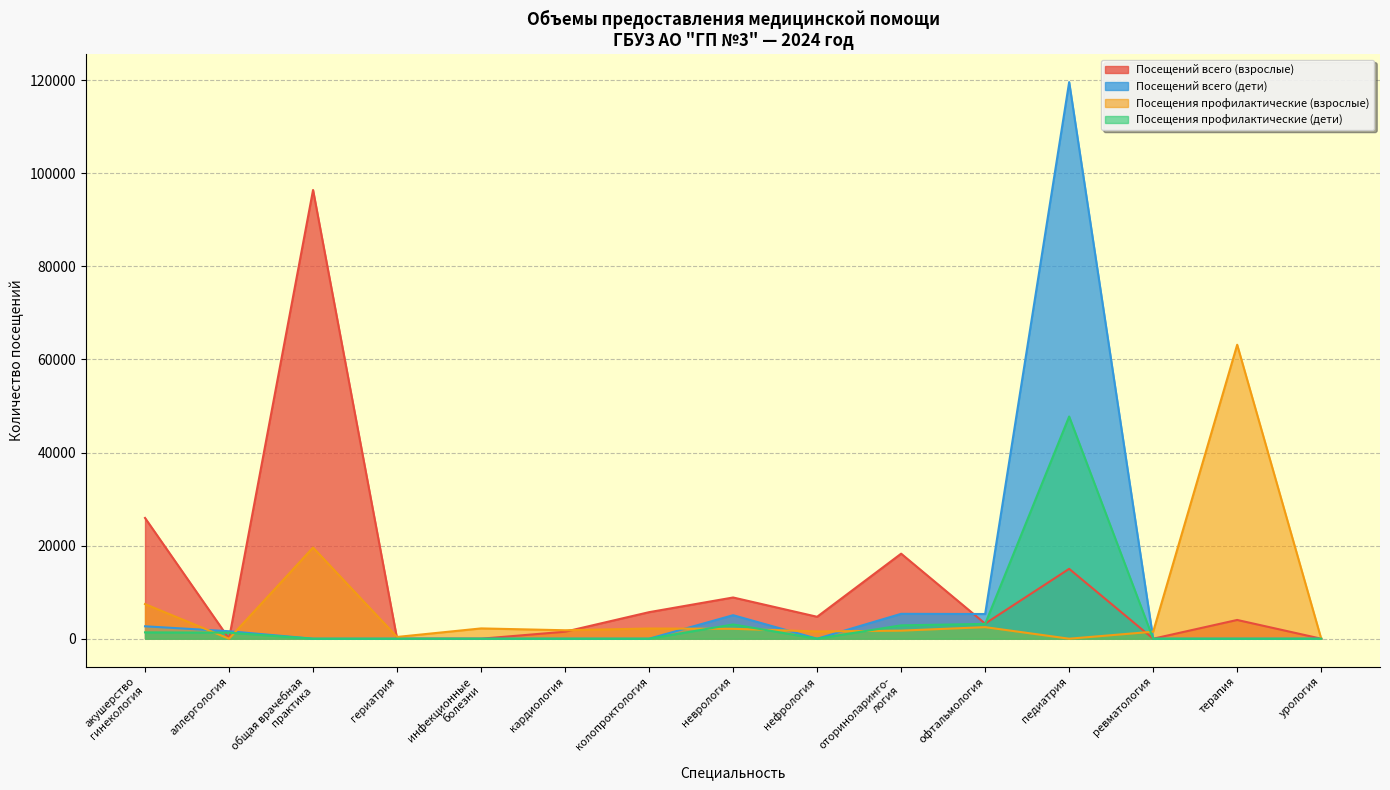

Rank the series by their maximum value, from lowest to highest.

Посещения профилактические (дети), Посещения профилактические (взрослые), Посещений всего (взрослые), Посещений всего (дети)